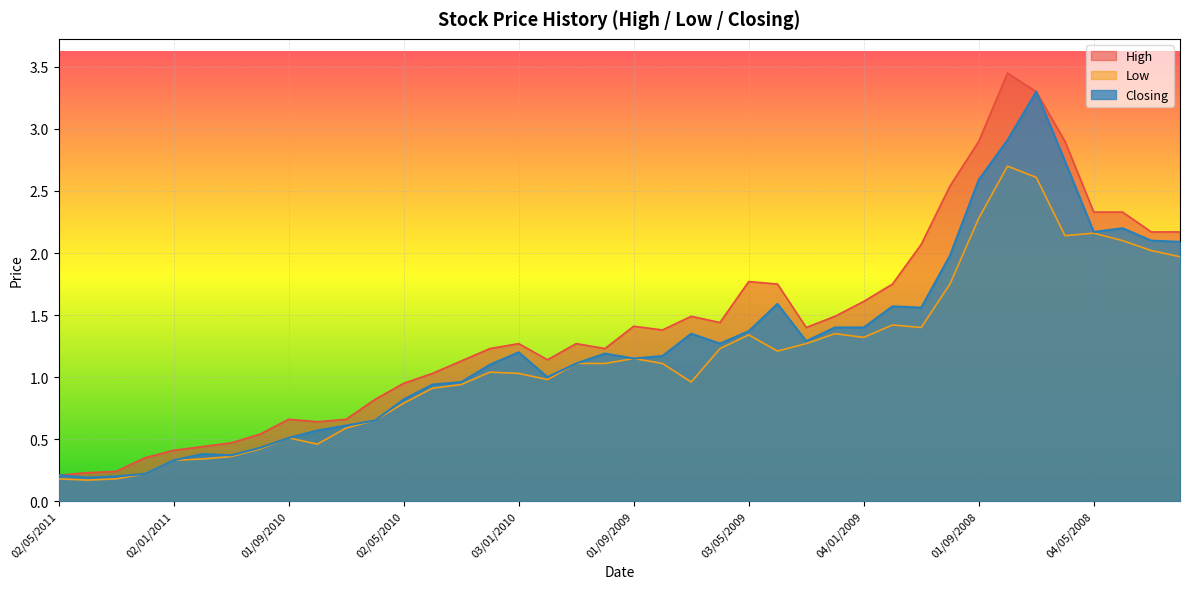

The Low series shows 2.0 at 02/02/2008. True or false?

True